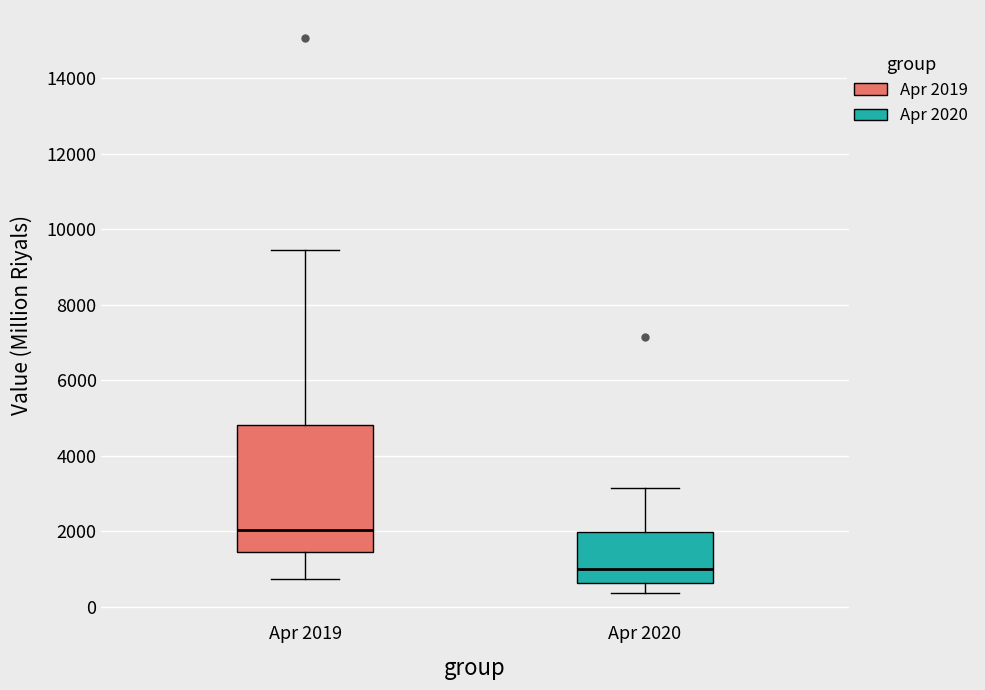

Which box is the tallest, from its lower edge to its upper edge?

Apr 2019